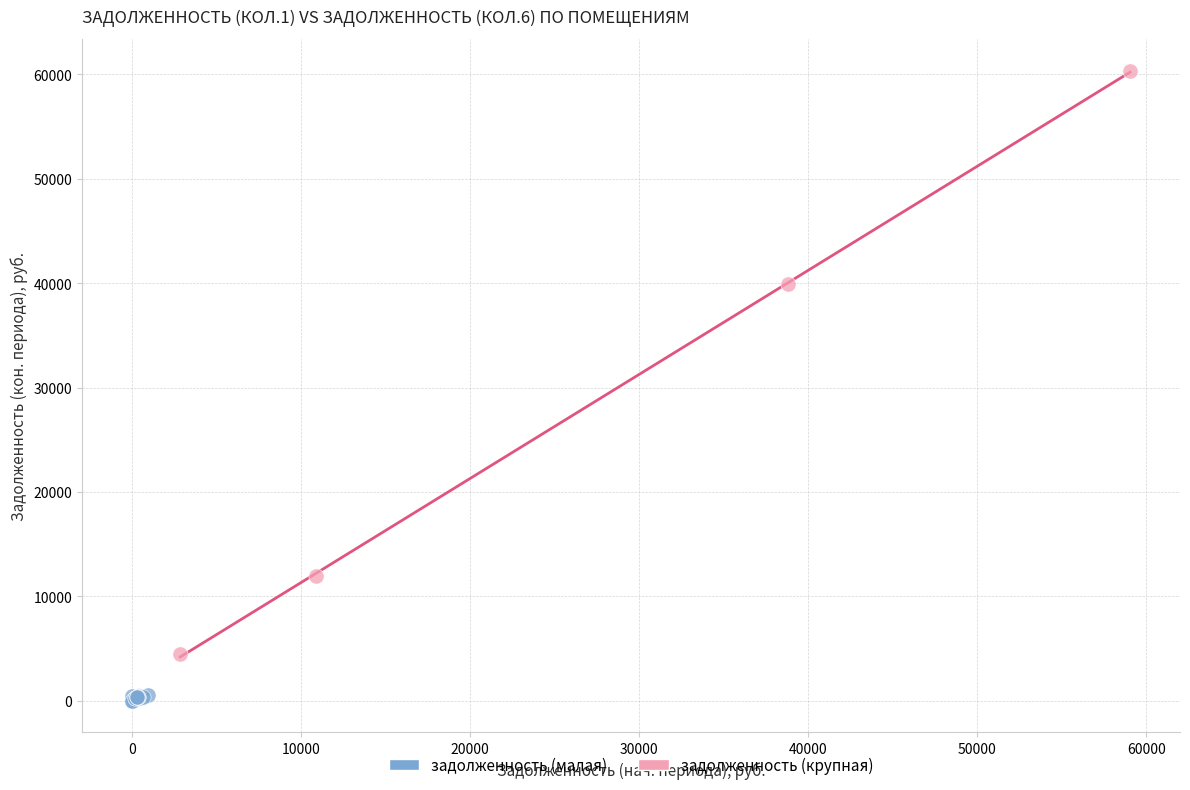

Which series has the widest spread of Y values?

задолженность (крупная)